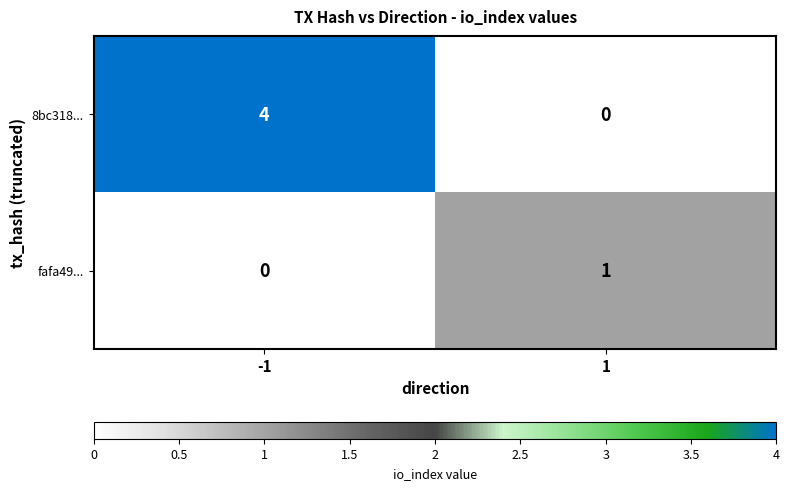

Reading right to left, what are all the values shown in this chart?

8bc318...: 1=0	-1=4
fafa49...: 1=1	-1=0